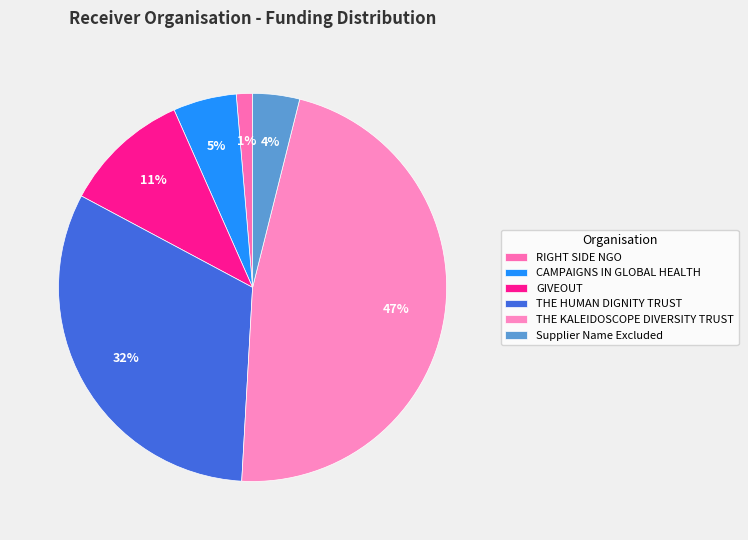

To the nearest percent, what is the average slice percentage?

17%